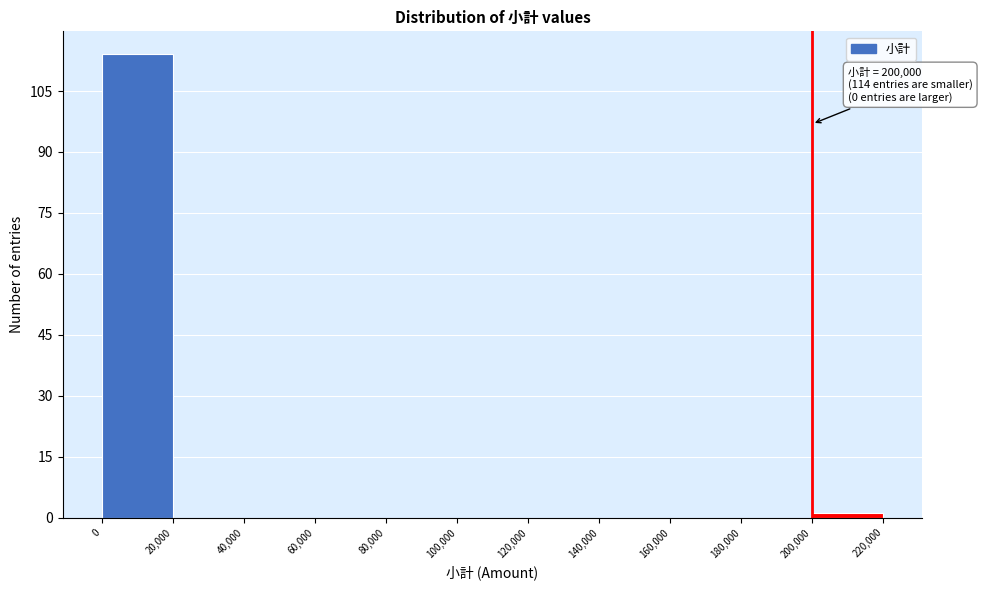

Which range on the x-axis has the tallest bar?

0 to 20,000